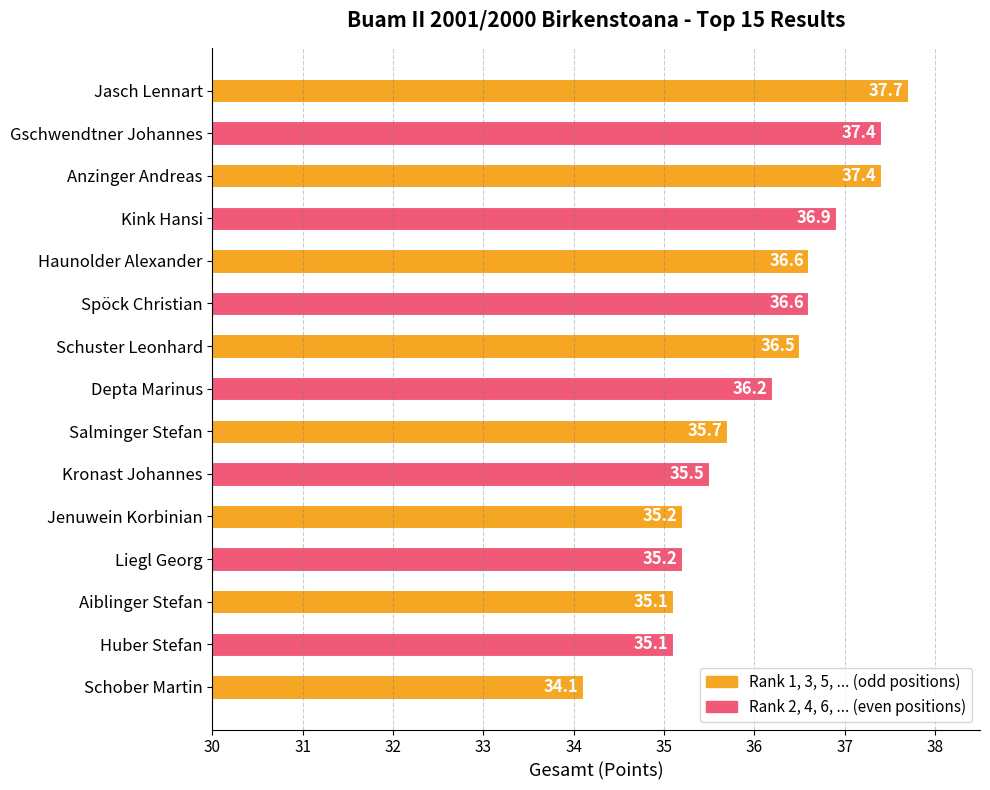

What is the sum of the values at Jenuwein Korbinian and Schober Martin?

69.3